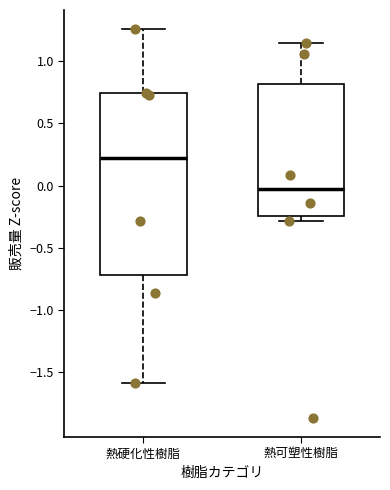

Reading left to right, transcribe this box plot: for each box, give where its median line is, the range the box spans, and where its two whiskers end, as read against the y-axis. The values are not printed on the chart, so give them approximately, as read against the axis.

熱硬化性樹脂: median 0.20, box -0.70 to 0.75, whiskers -1.60 to 1.25
熱可塑性樹脂: median -0.05, box -0.25 to 0.80, whiskers -0.30 to 1.15